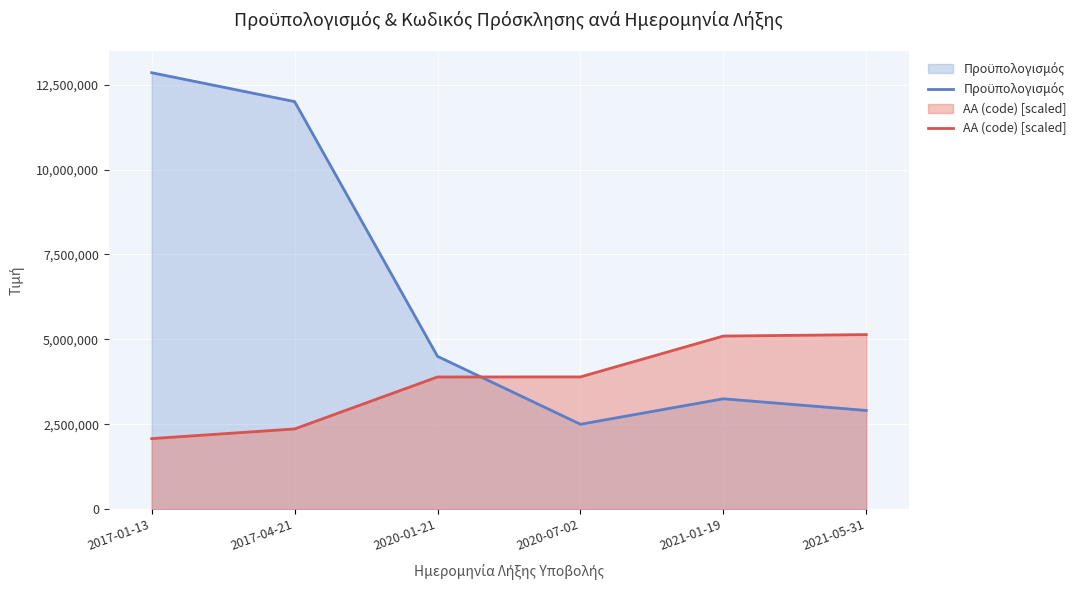

After their last crossing, which series has the higher values: Πρoϋπολογισμός or ΑΑ (code) [scaled]?

ΑΑ (code) [scaled]